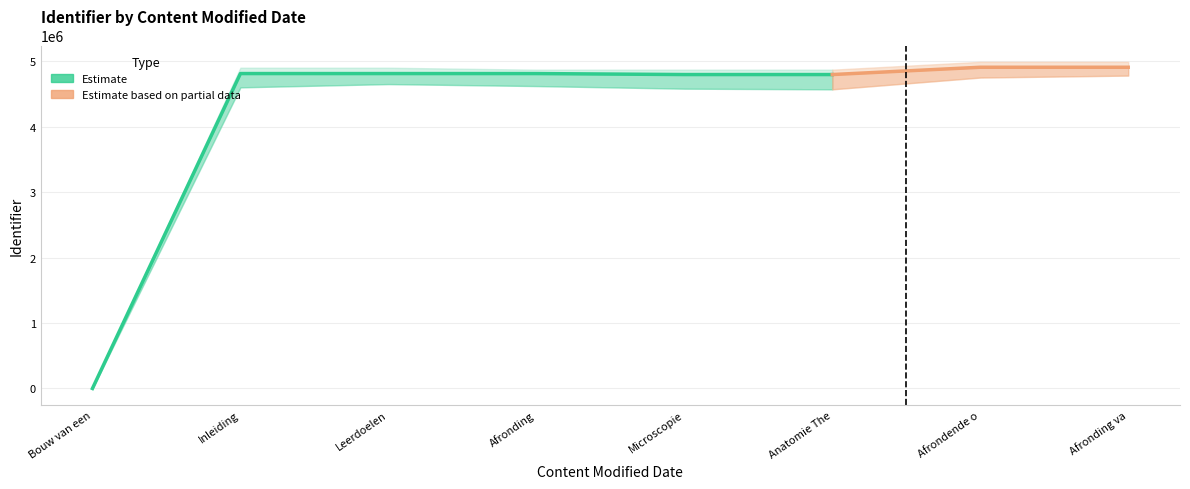

What is the change in value from Bouw van een plant & Microscopie to Afrondende opdracht?

+4907216